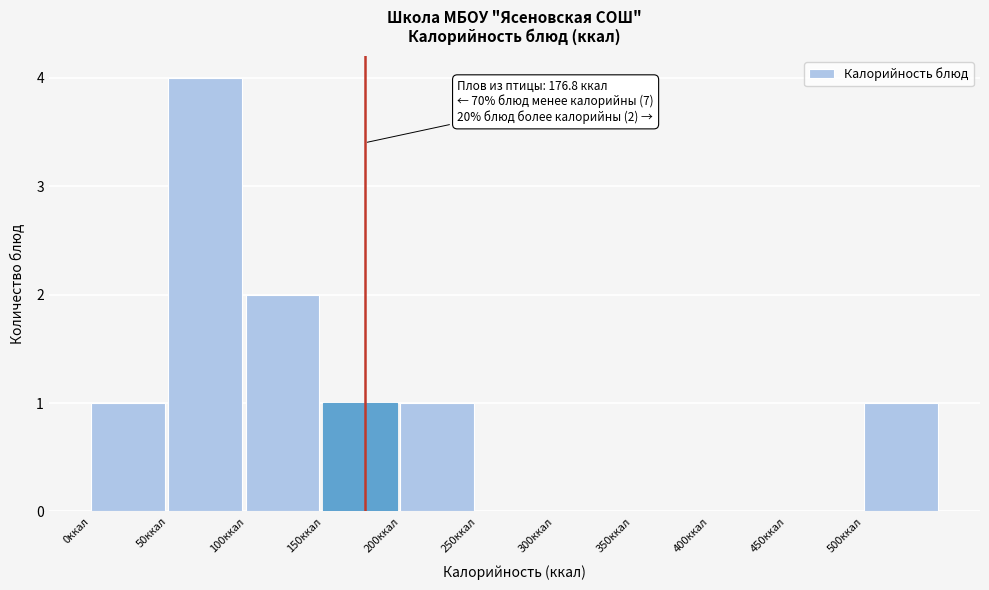

Which range on the x-axis has the tallest bar?

50 to 100